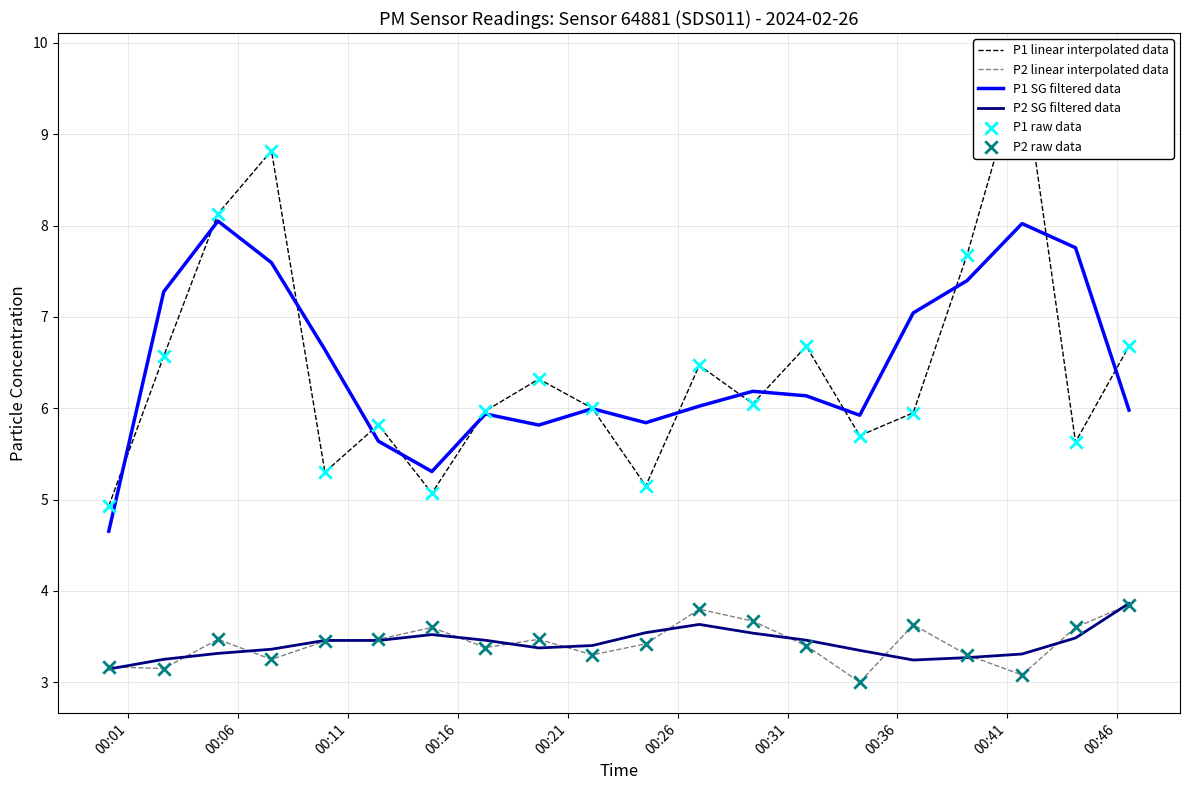

True or false: P1 SG filtered data and P2 linear interpolated data cross at least once.

False